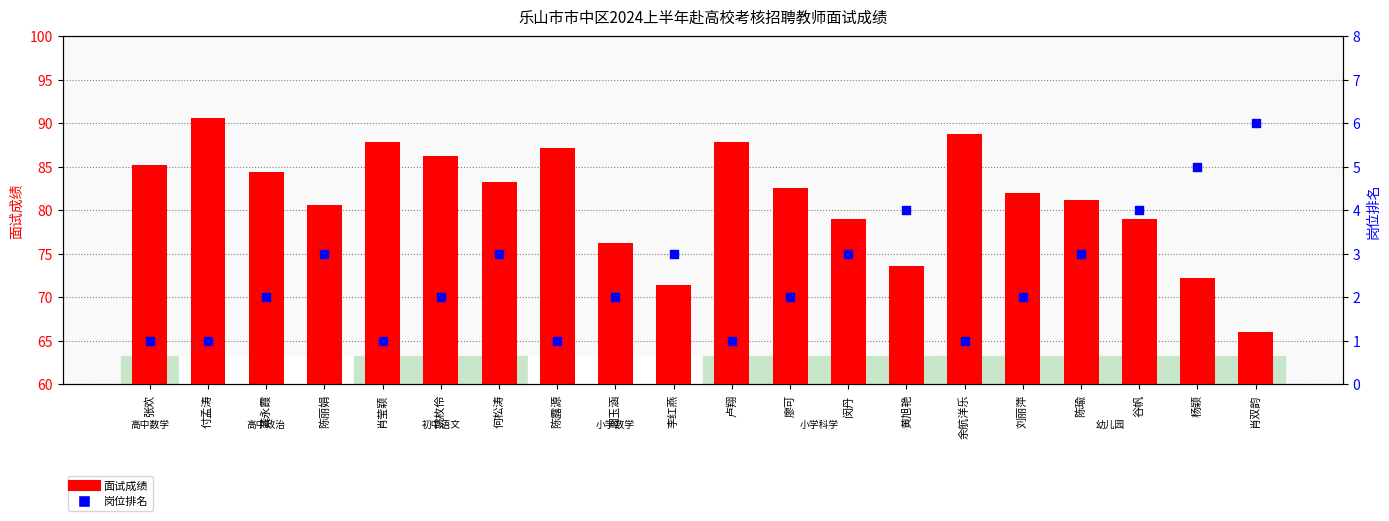

Which series has the largest total across all categories?

面试成绩